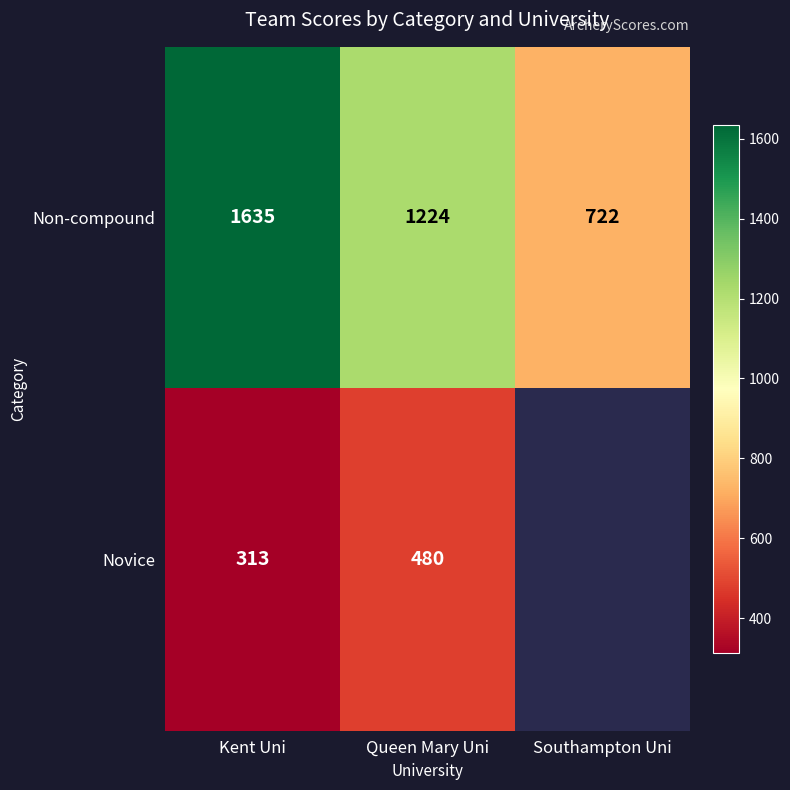

At how many categories does at least one series exceed 1266?

1